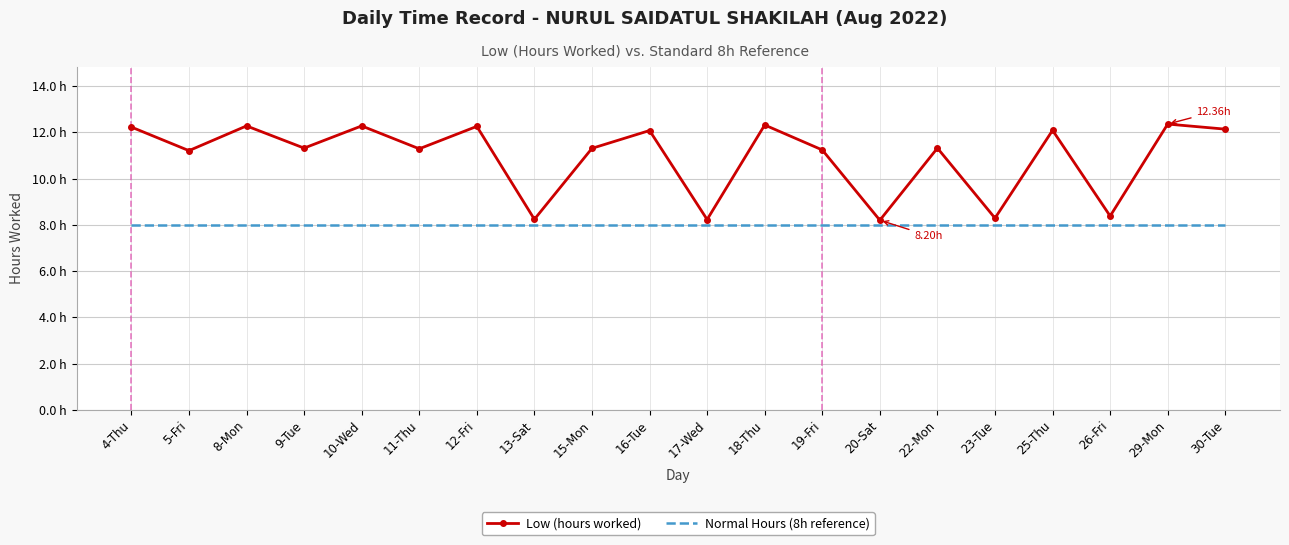

Which has a higher value, 5-Fri or 16-Tue?

16-Tue